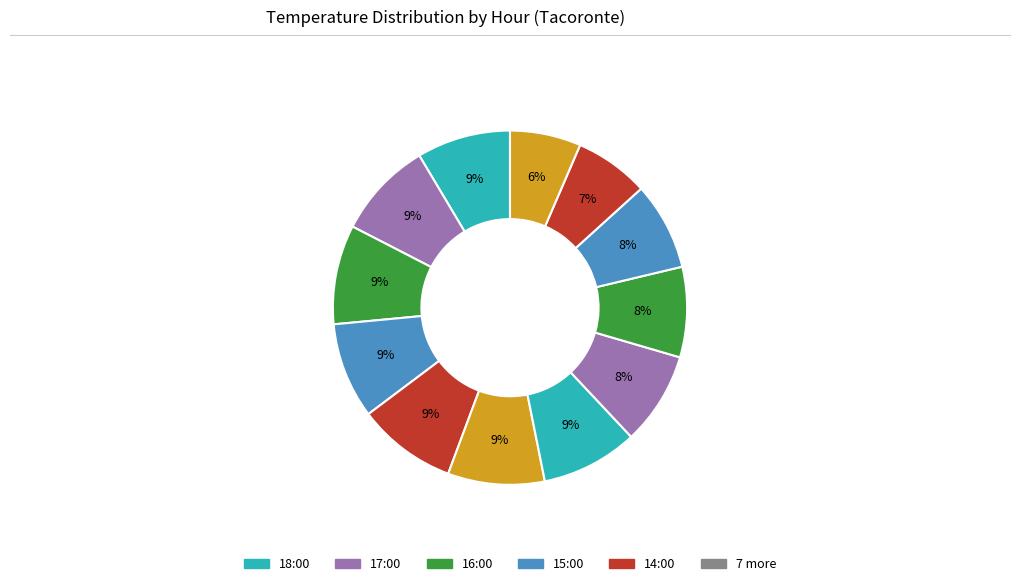

Rank the categories by value from lowest to highest.

07:00, 08:00, 09:00, 10:00, 11:00, 18:00, 15:00, 13:00, 12:00, 17:00, 16:00, 14:00